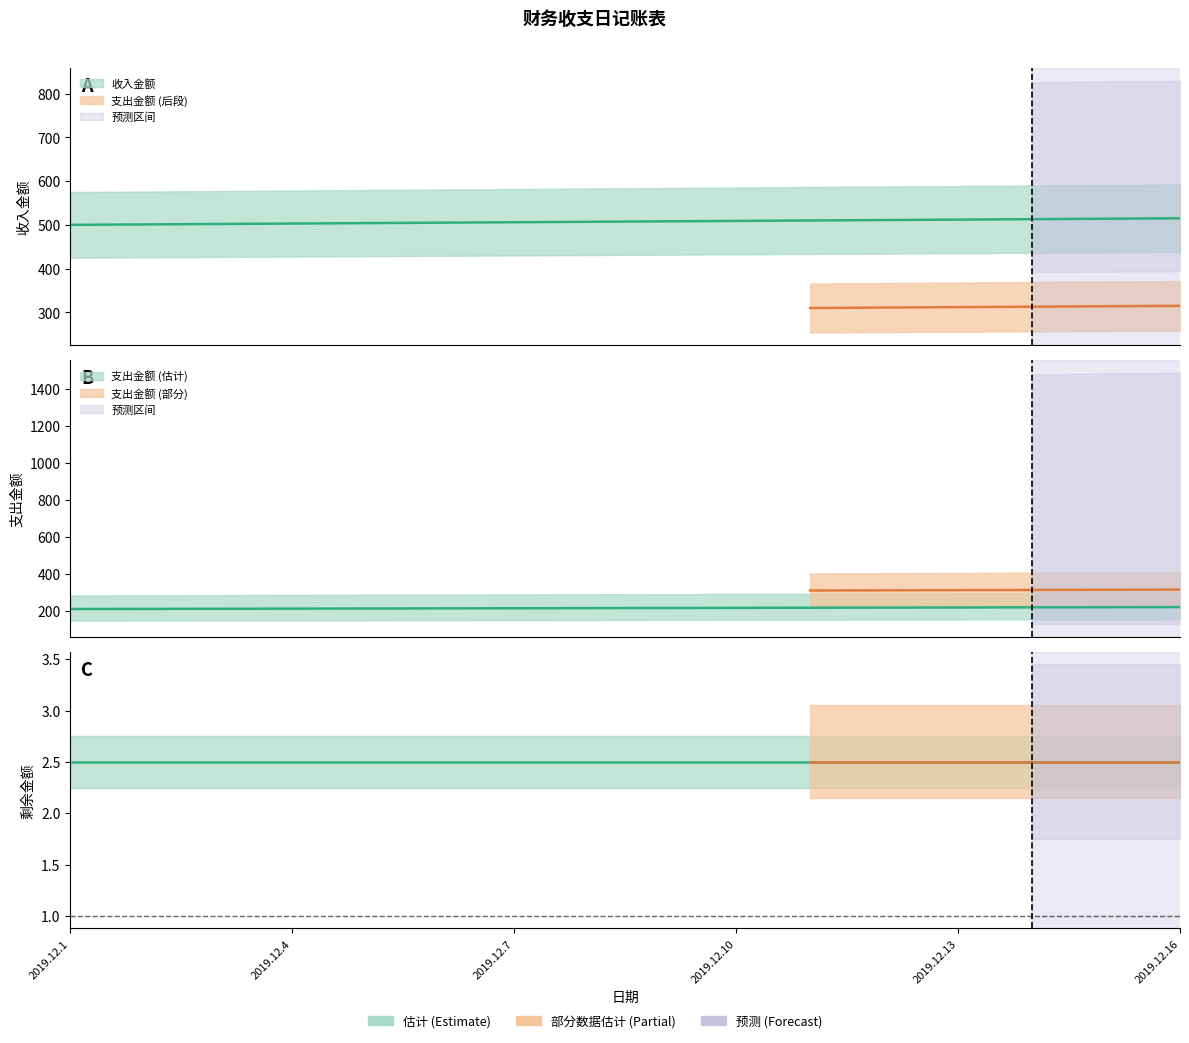

What is the value of the 收入金额 point at the 1st from the left?

500.0